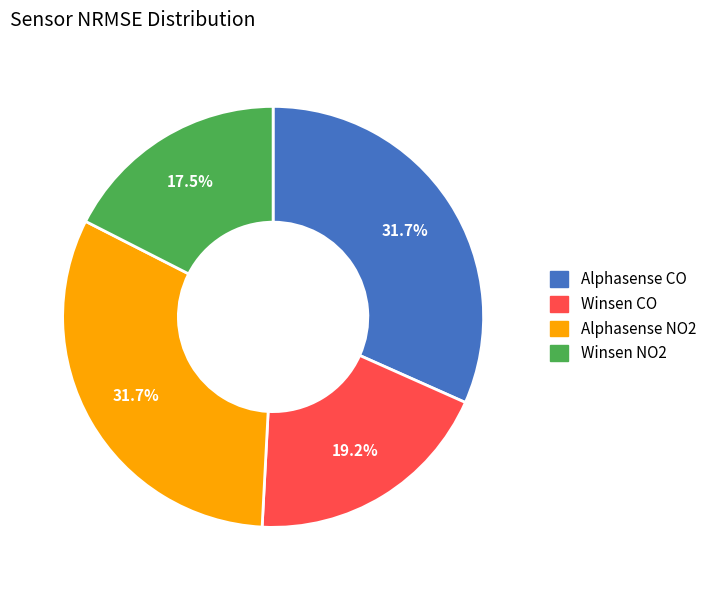

What is the smallest slice in the pie chart?

Winsen NO2